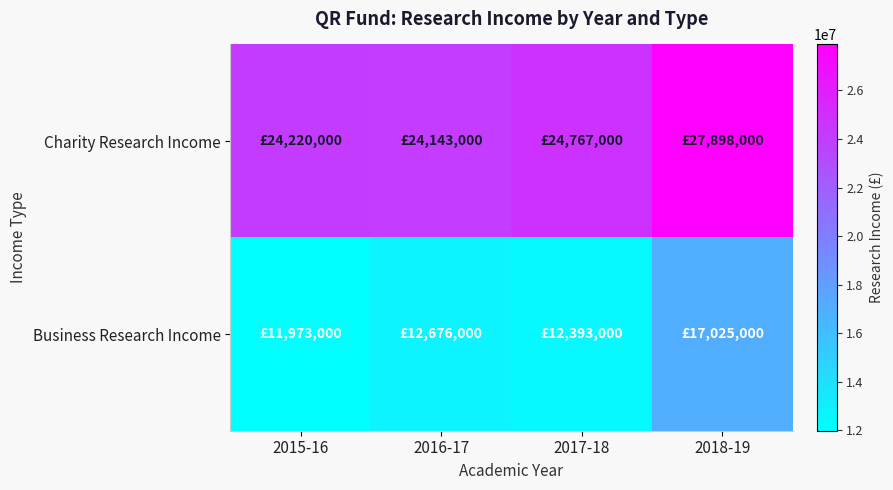

Reading right to left, what are all the values shown in this chart?

Charity Research Income: 2018-19=27898000	2017-18=24767000	2016-17=24143000	2015-16=24220000
Business Research Income: 2018-19=17025000	2017-18=12393000	2016-17=12676000	2015-16=11973000